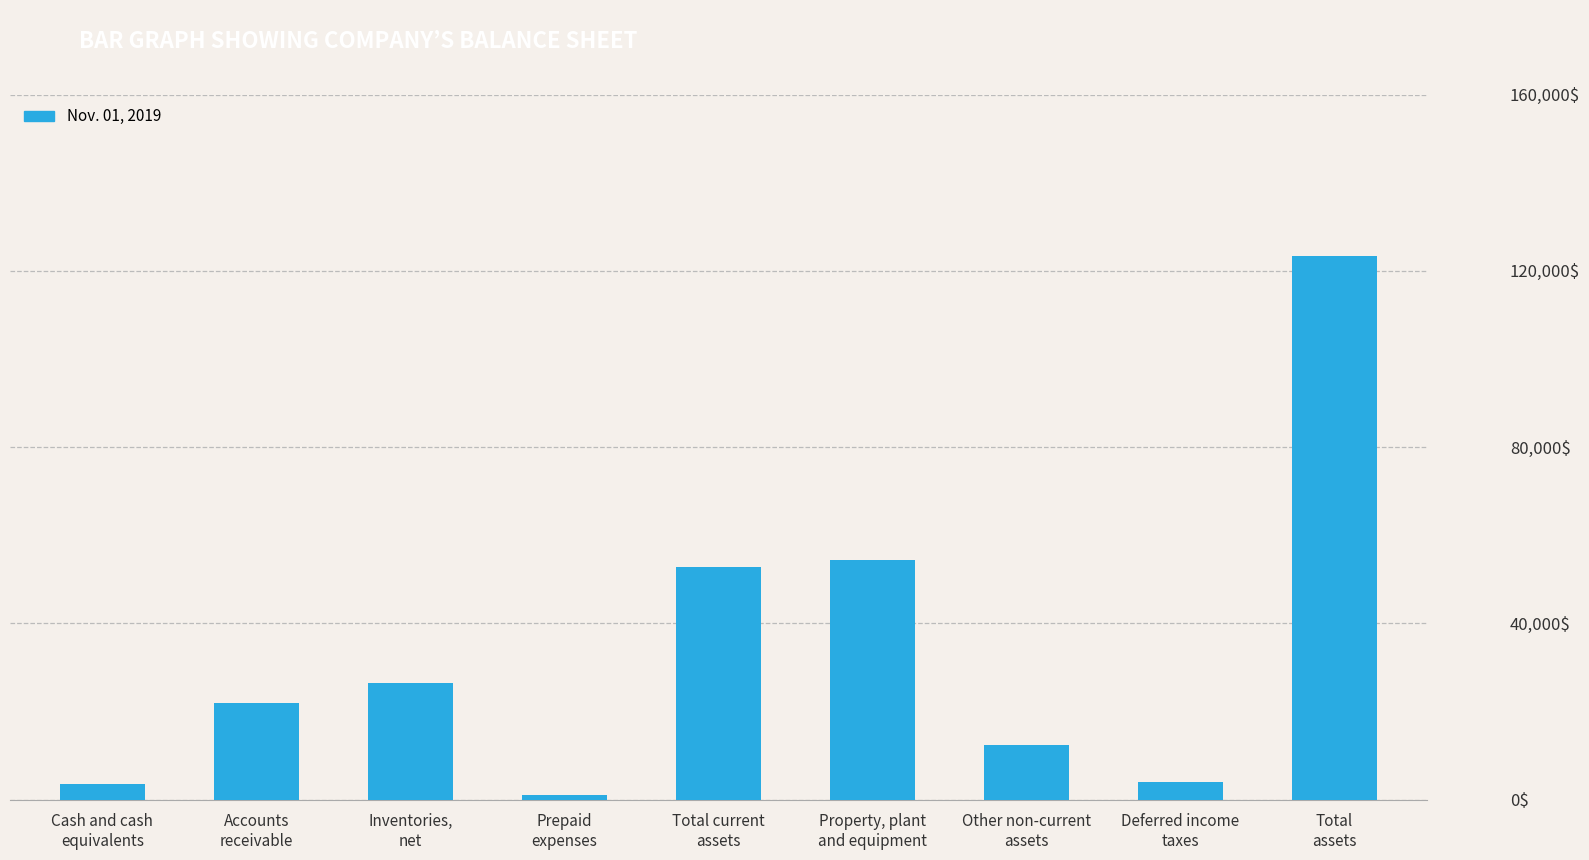

What is the difference between the values at Inventories,
net and Total
assets?

97089